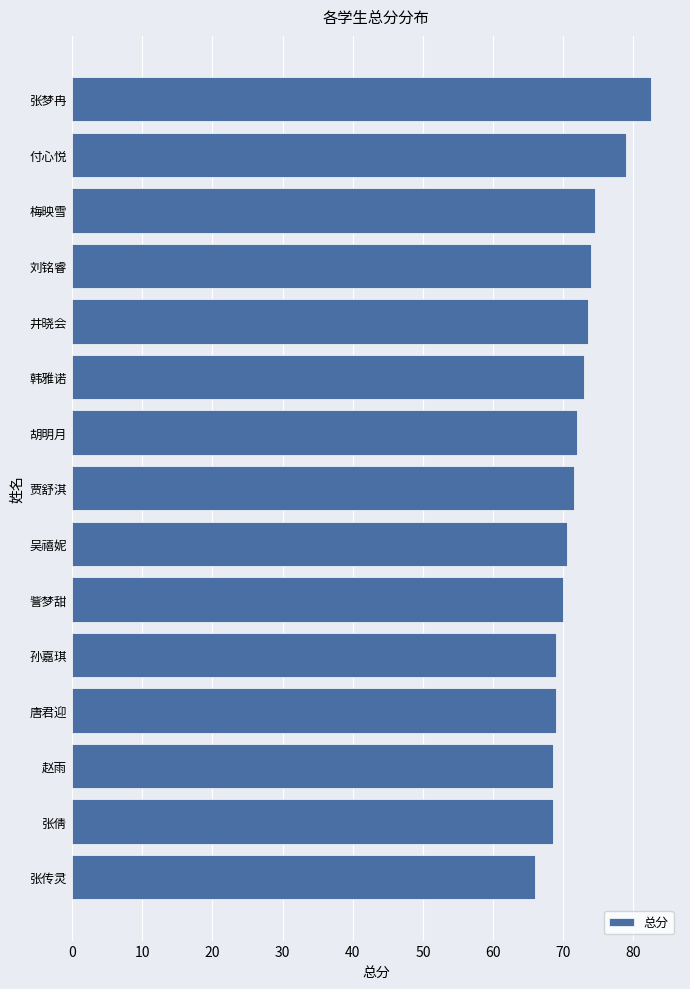

Is it true that the value at 梅映雪 is 74.5?

True